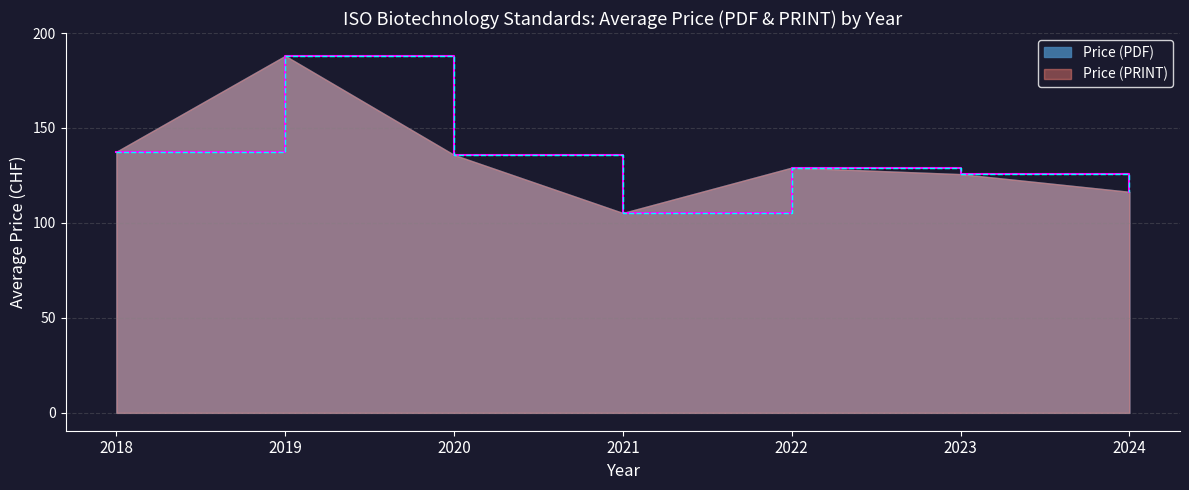

Which series has the largest total across all categories?

Price (PDF)